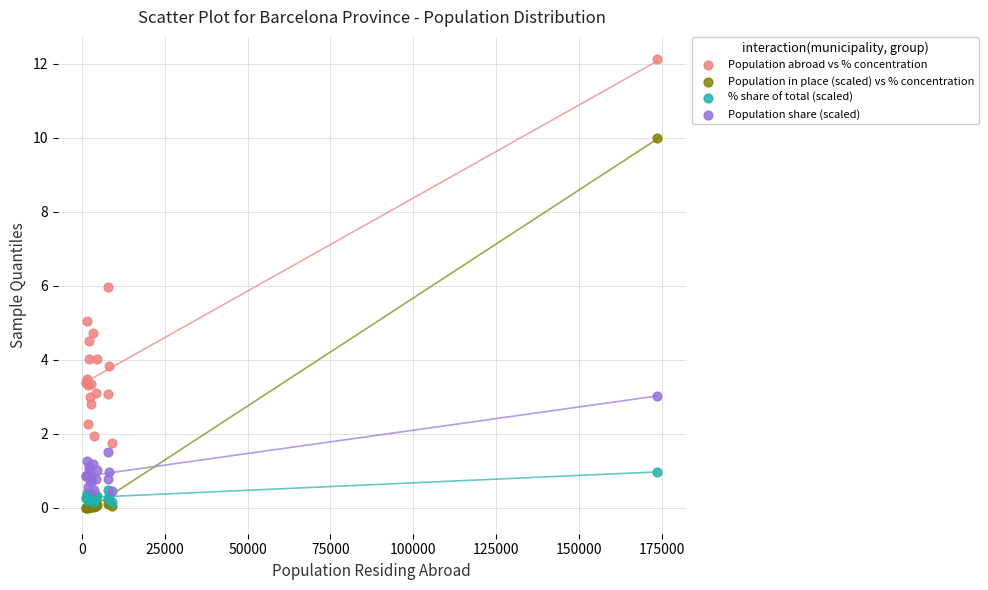

Which series reaches the maximum Y coordinate?

Population abroad vs % concentration